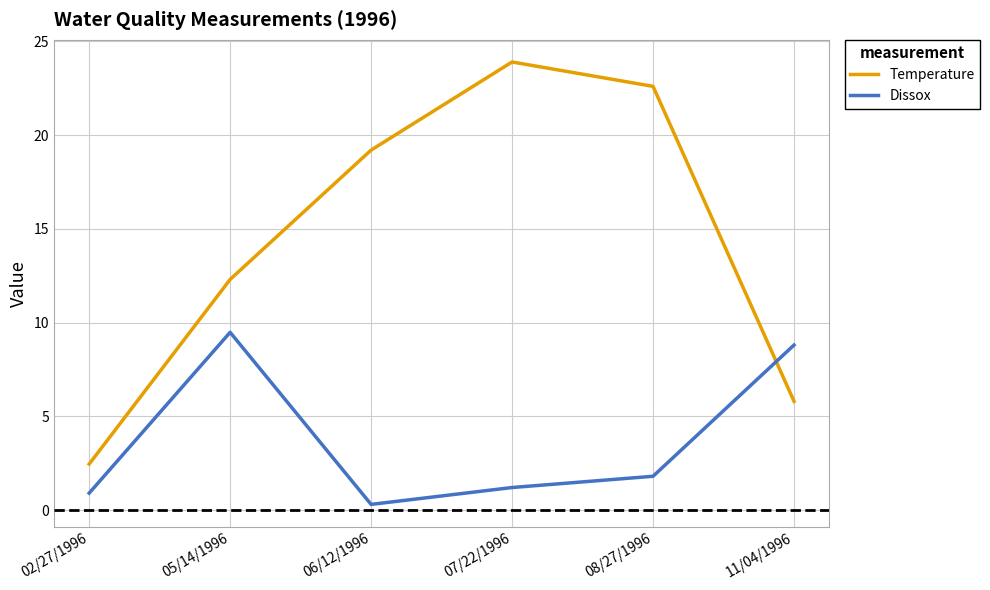

At 07/22/1996, list the series in order from smallest to largest.

Dissox, Temperature